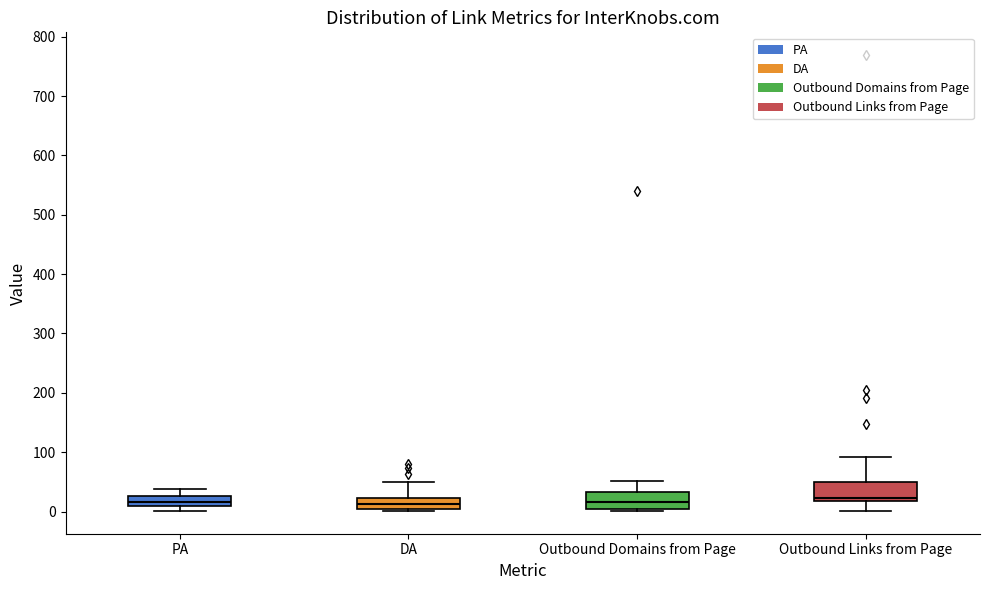

Reading left to right, read every box against the y-axis: the position of its median line, the range the box covers, and the ends of its whiskers. The values are not printed on the chart, so give them approximately, as read against the axis.

PA: median 20, box 10 to 30, whiskers 0 to 40
DA: median 10, box 0 to 20, whiskers 0 to 50
Outbound Domains from Page: median 20, box 10 to 30, whiskers 0 to 50
Outbound Links from Page: median 20 (just above the box's lower edge), box 20 to 50, whiskers 0 to 90